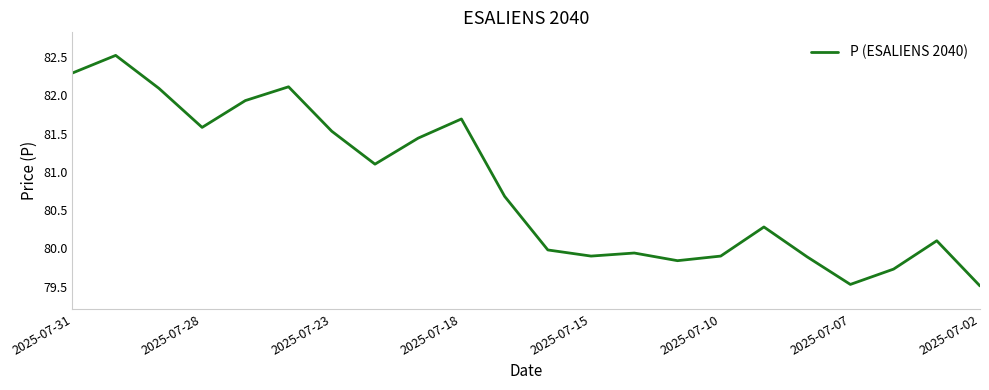

What is the difference between the maximum and minimum values?

3.0